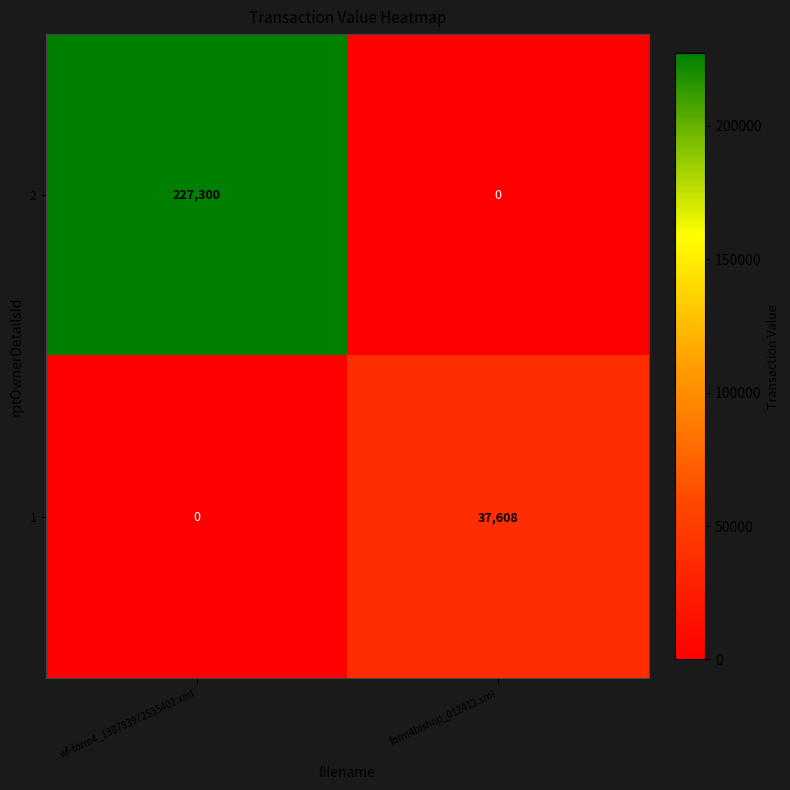

What is the difference between the maximum and minimum values in the 2 series?

227300